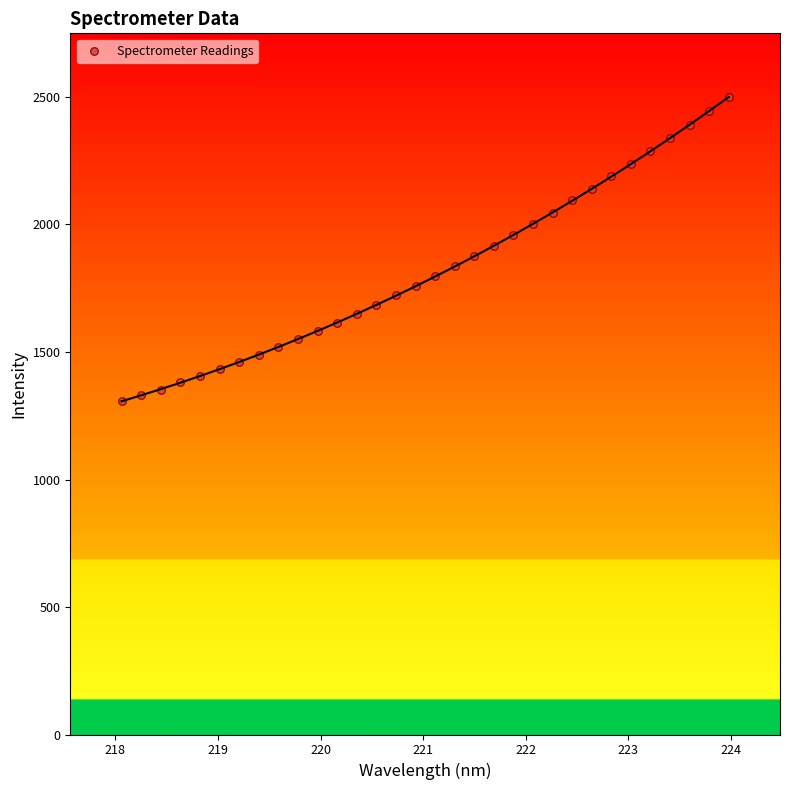

What is the range of X values (max minus min)?

5.9